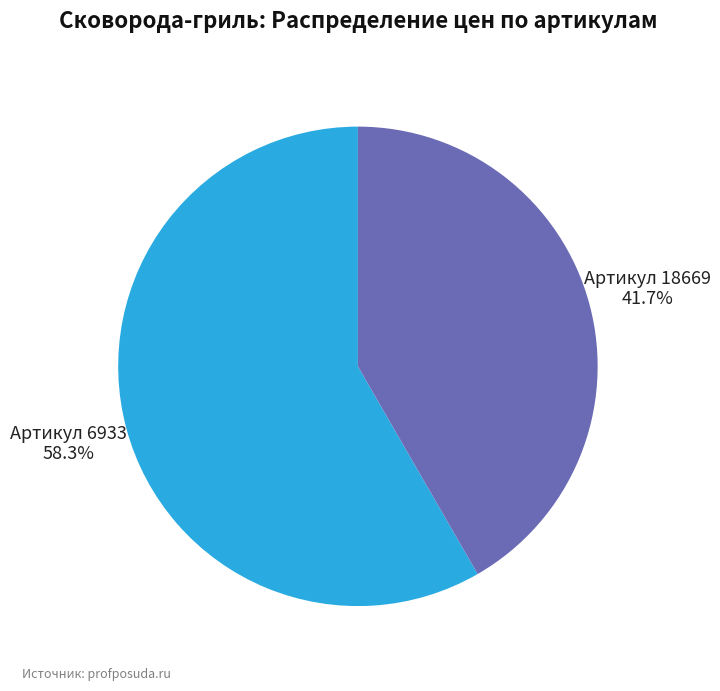

Which category has the biggest portion of the pie?

Артикул 6933